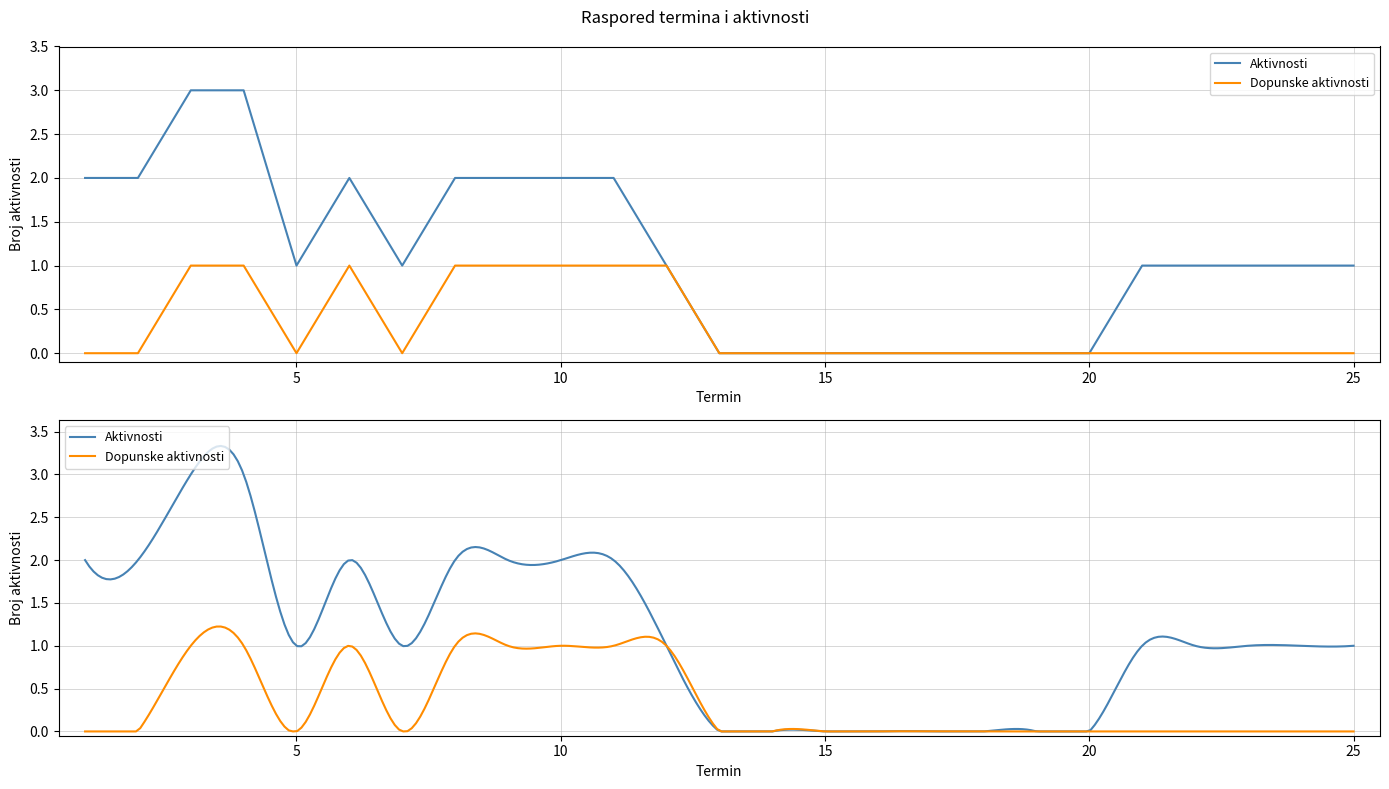

Which series has the largest total across all categories?

Aktivnosti